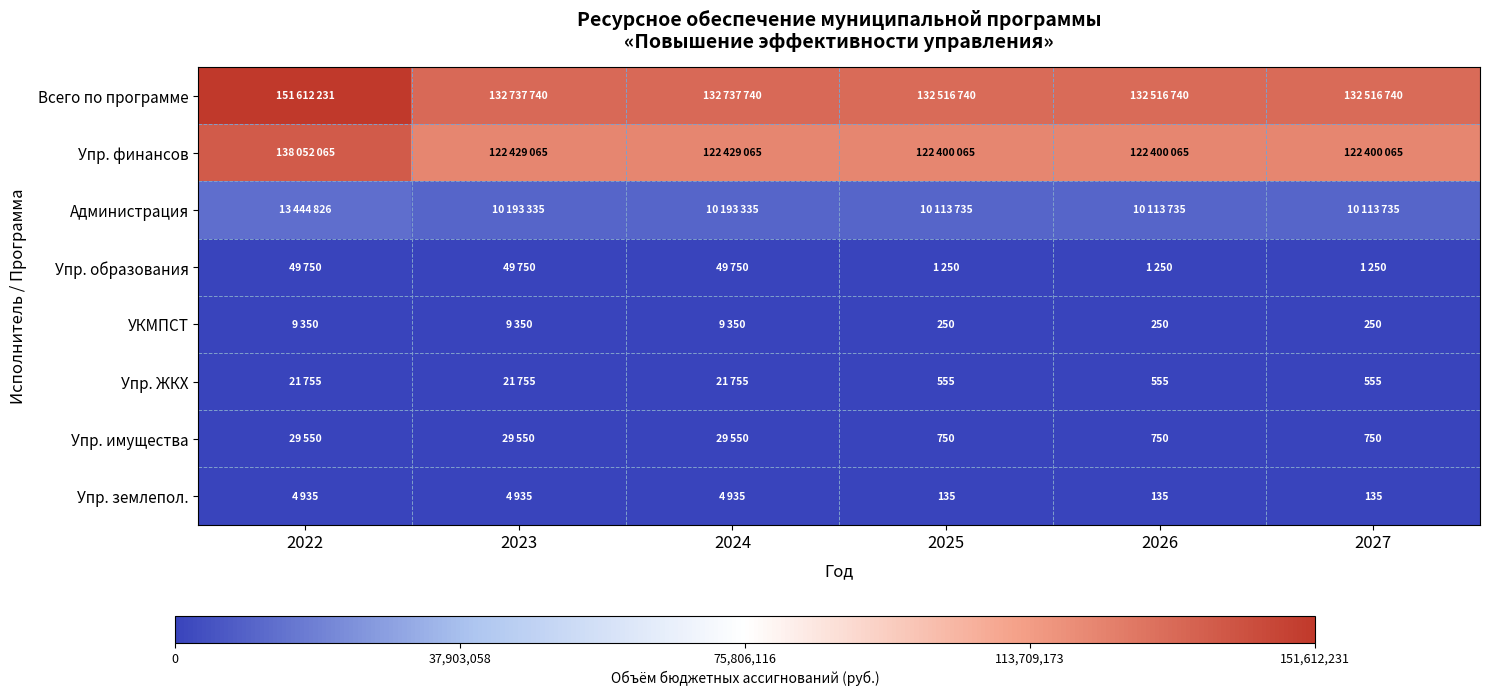

The Упр. землепол. series shows 191 at 2026. True or false?

False